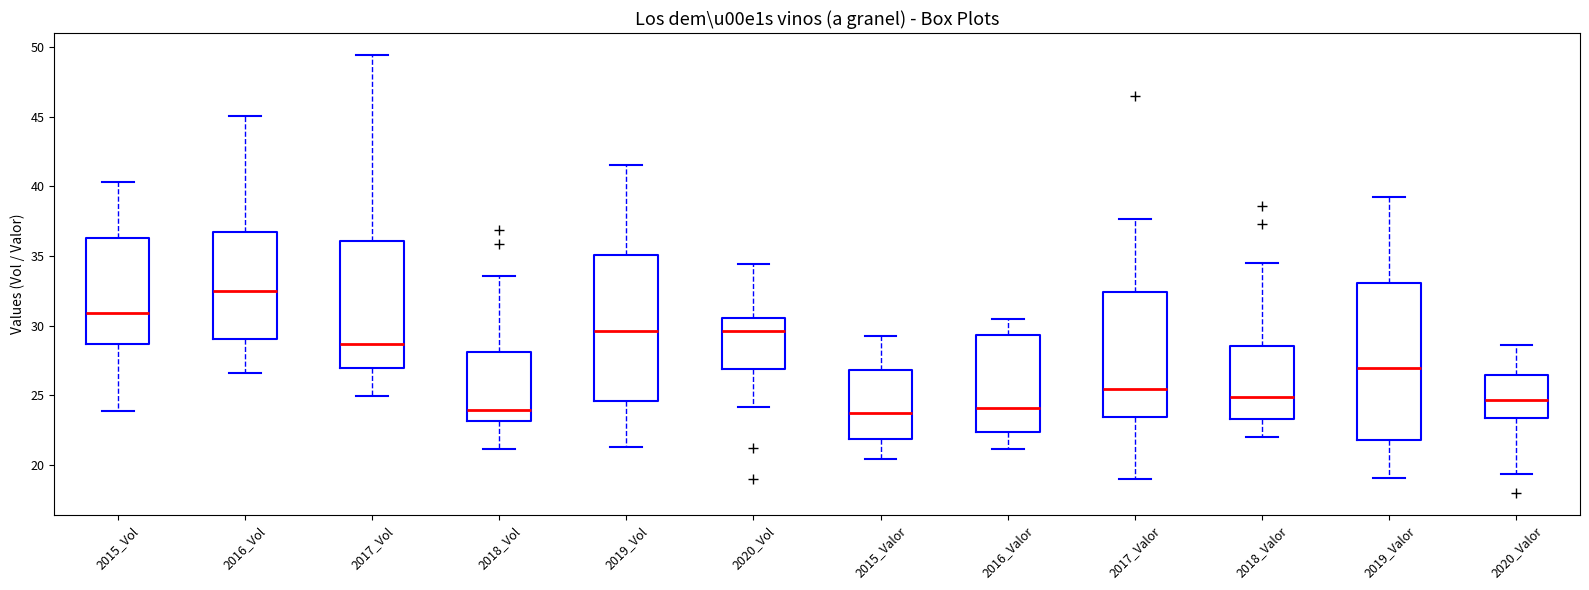

Where is the lower edge of the box for 2017_Vol on the y-axis? The values are not printed on the chart, so give them approximately, as read against the axis.

27.0